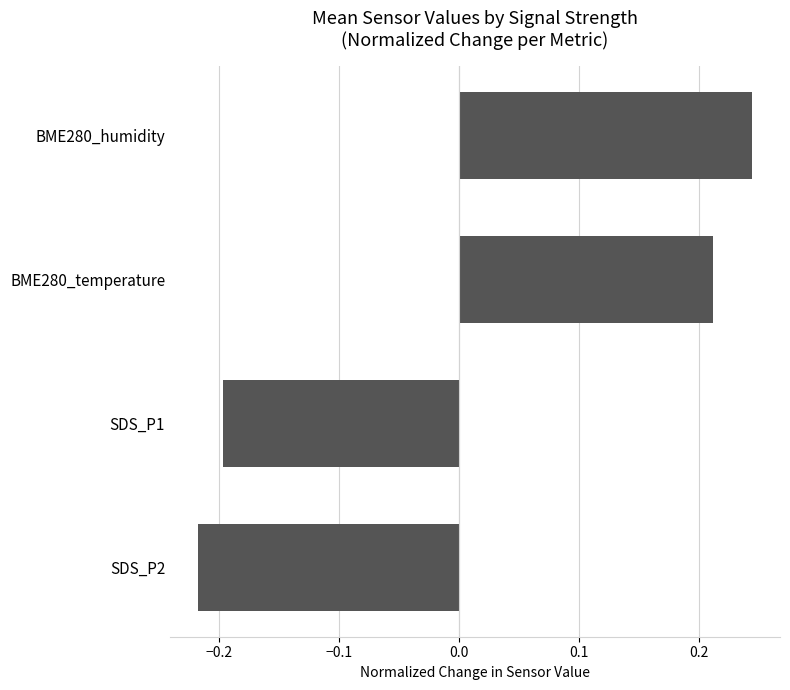

Is it true that the value at SDS_P1 is -0.3?

False